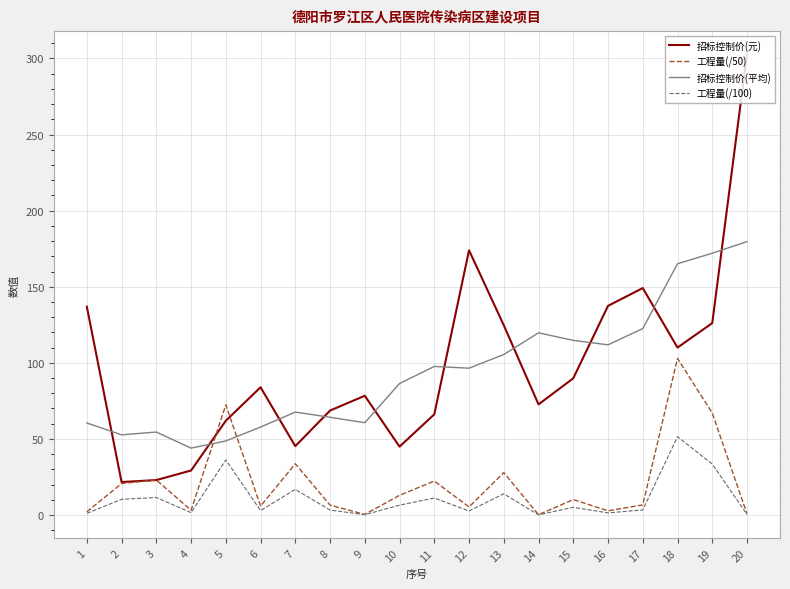

What is the difference between the highest and lowest values at 5?

36.2